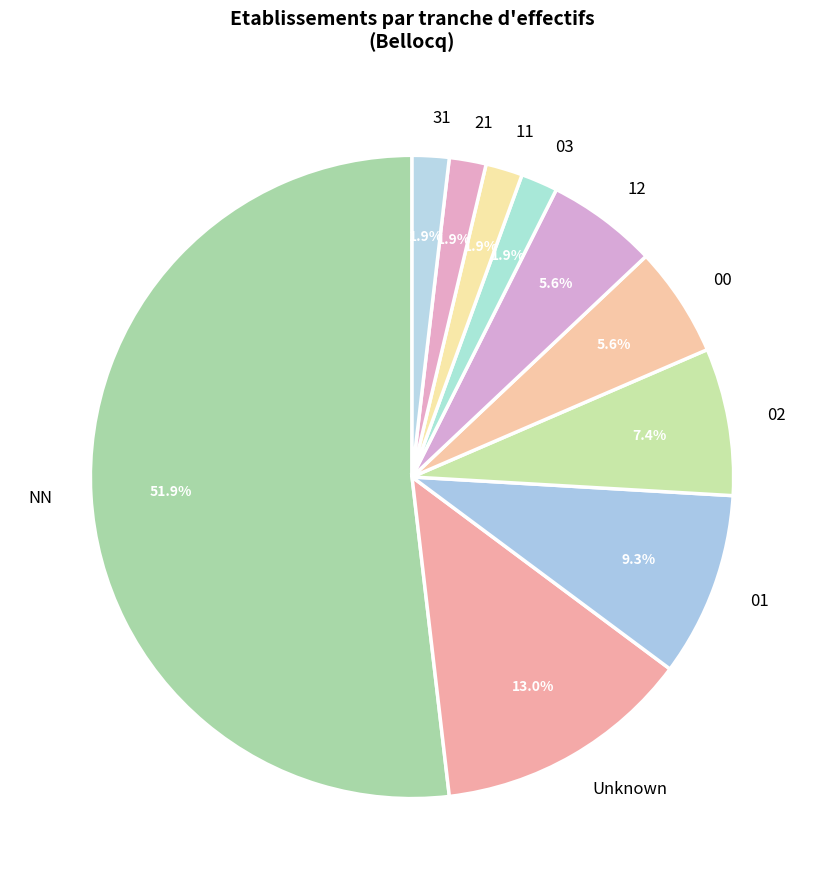

Does any single category account for the majority?

Yes